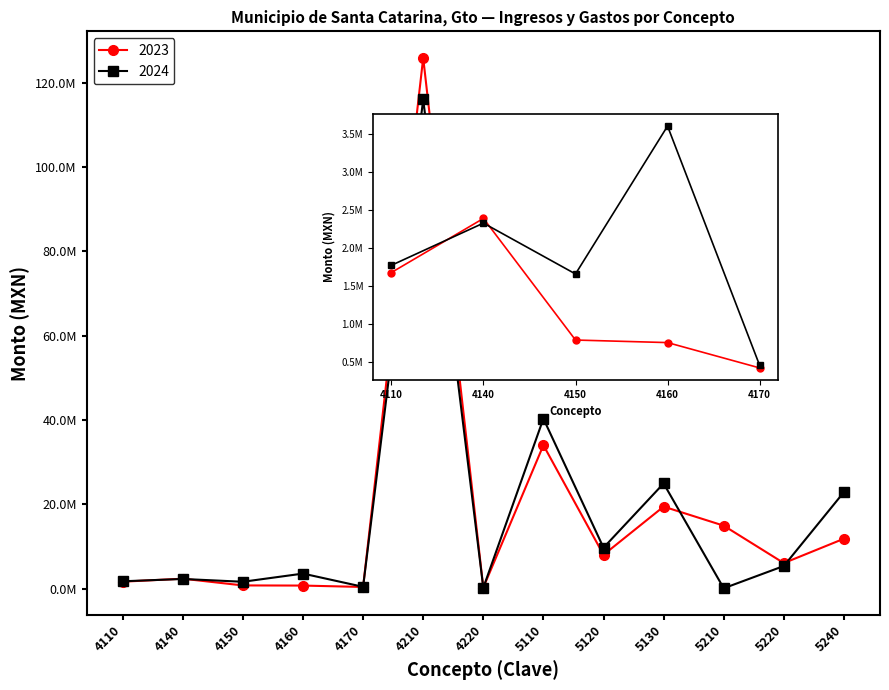

What is the maximum value shown in the chart?

125892761.3